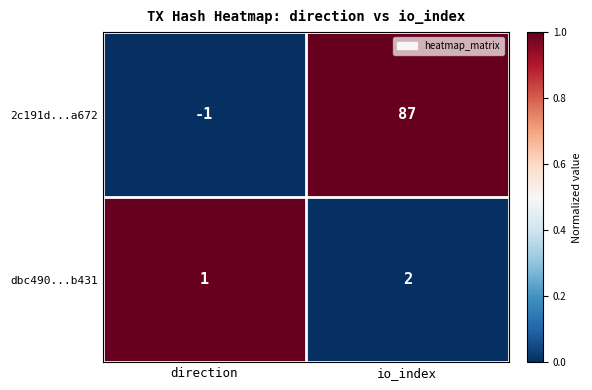

At which category is the sum across all series the highest?

io_index